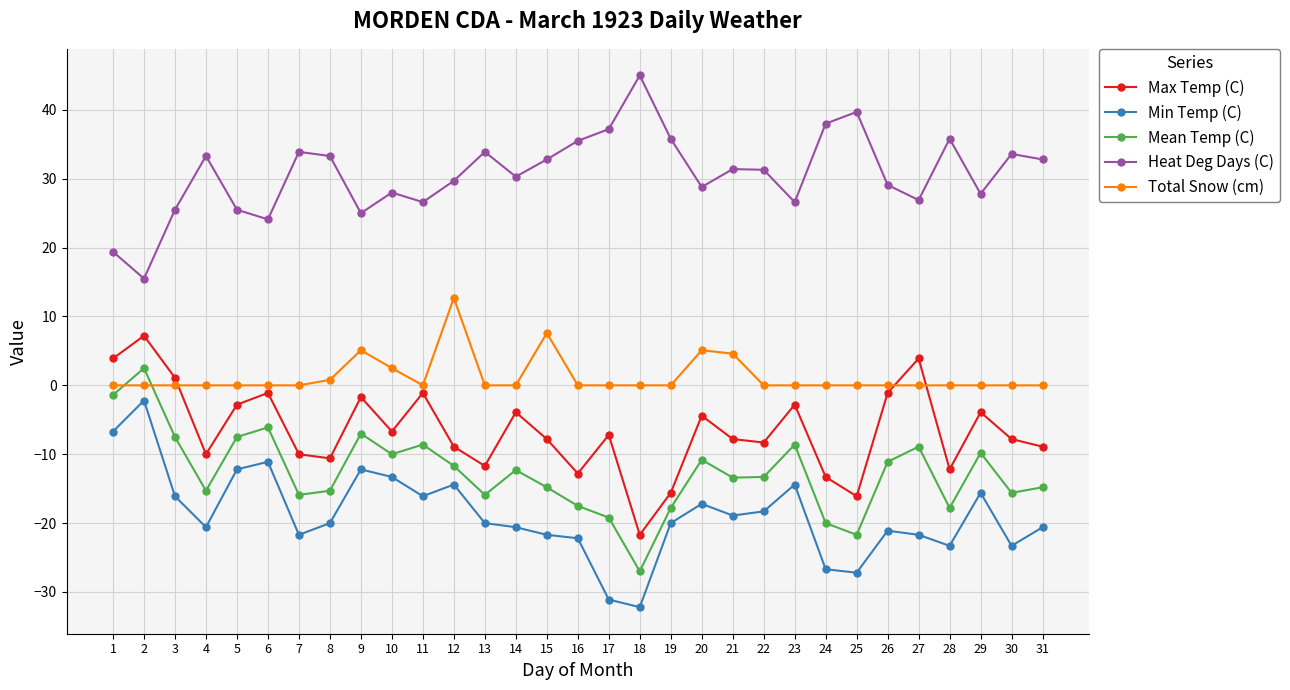

Is the value of Max Temp (C) at 12 greater than the value of Heat Deg Days (C) at 20?

No